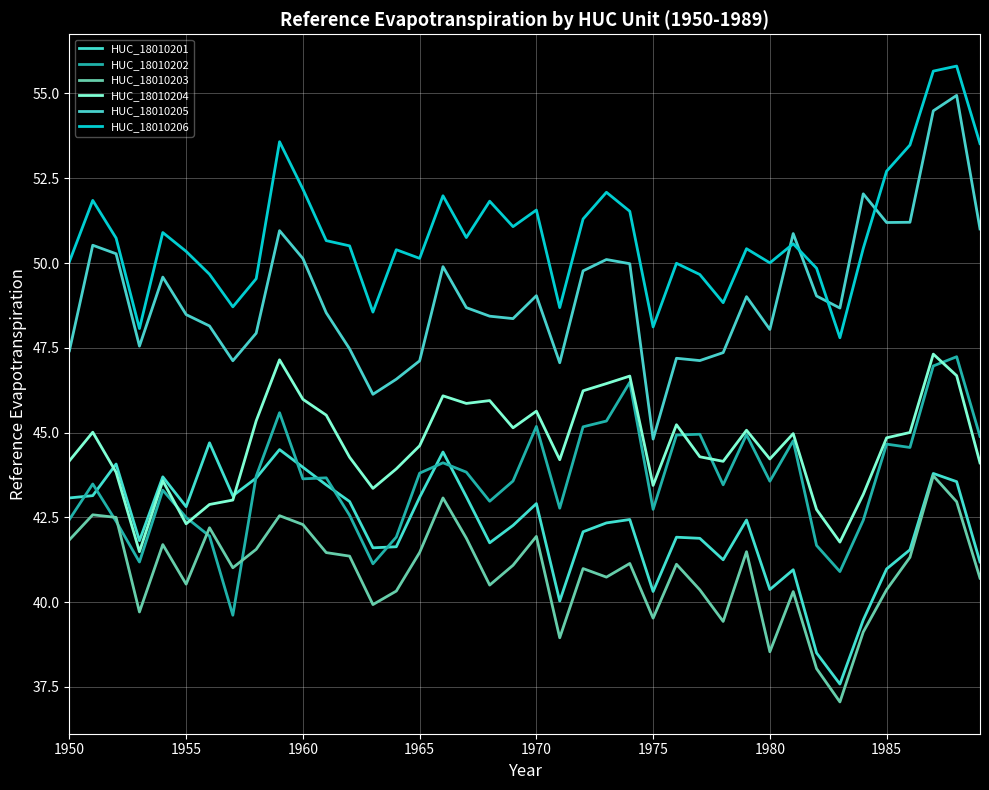

What is the greatest value displayed?

55.8